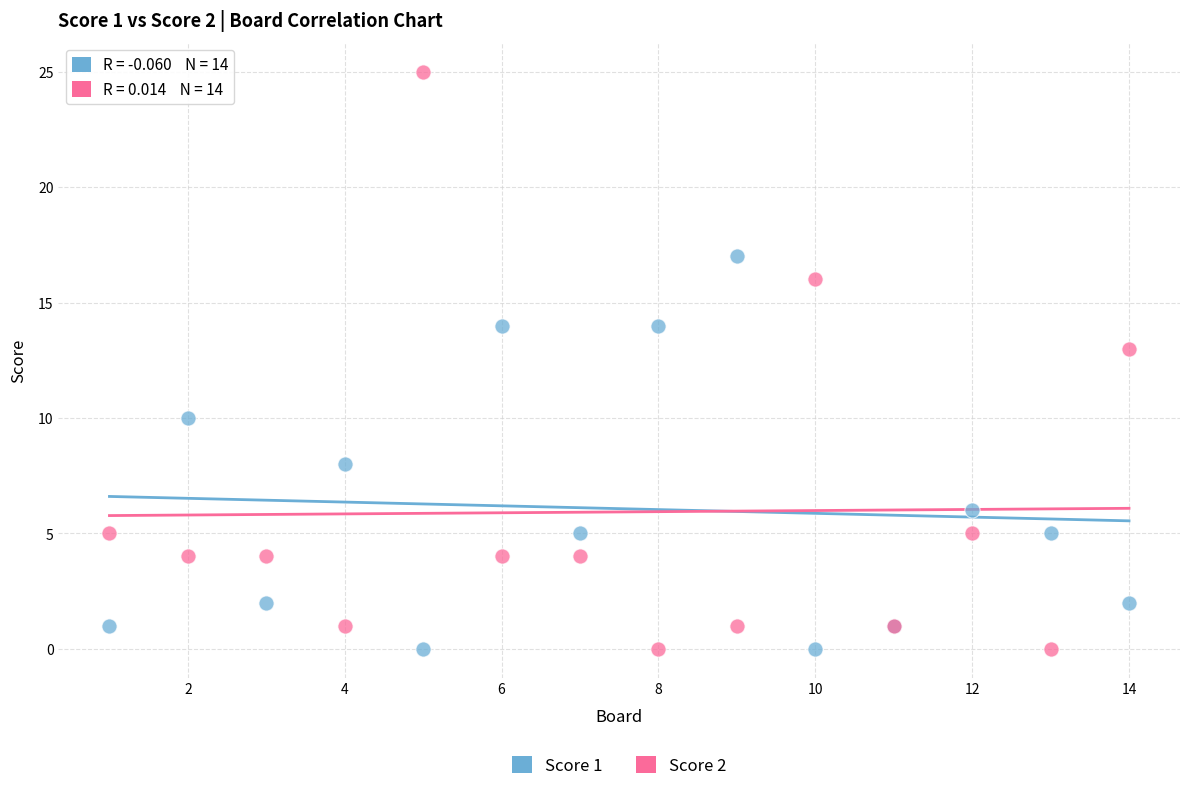

Across all series, what Y value is closest to 12?

13